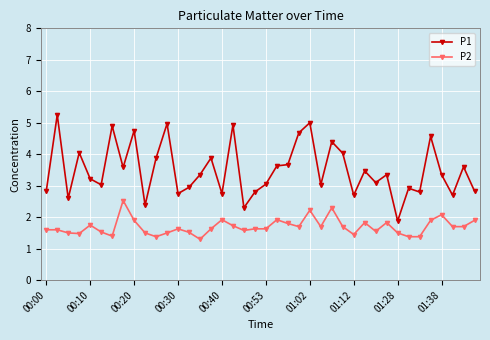

Which series has the largest range (max minus min)?

P1